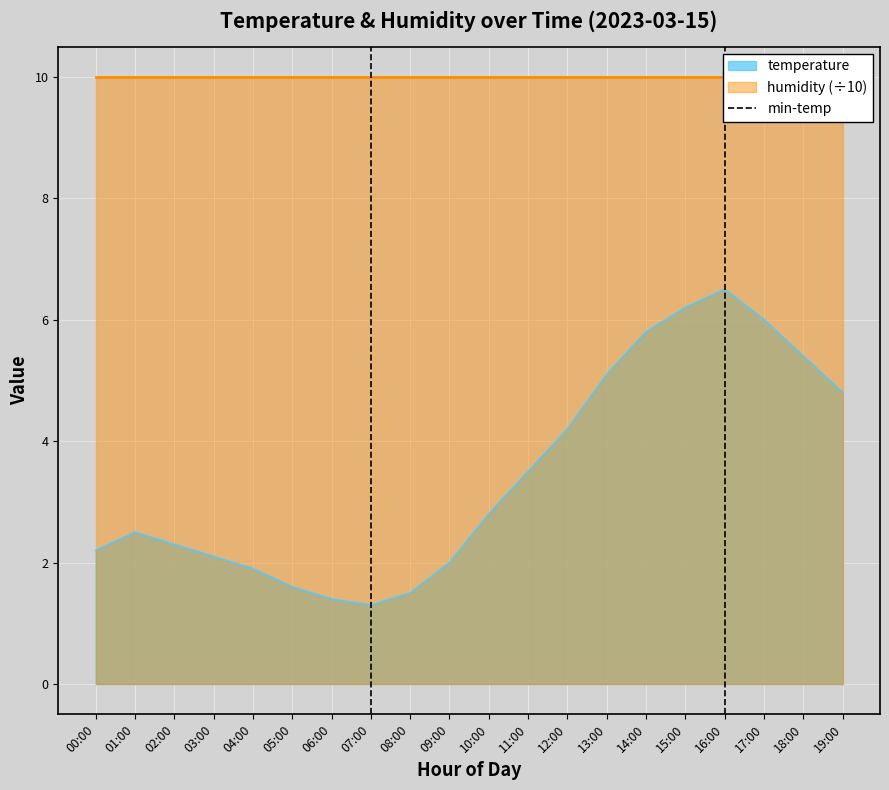

True or false: temperature has a value of 6.2 at 15:00.

True